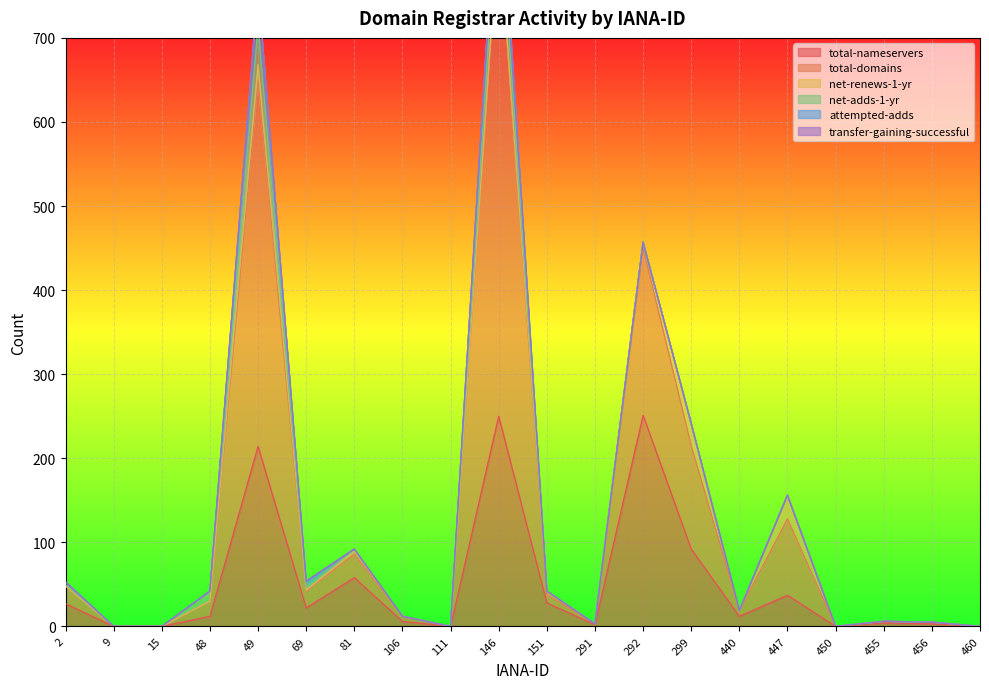

True or false: attempted-adds and total-domains cross at least once.

False